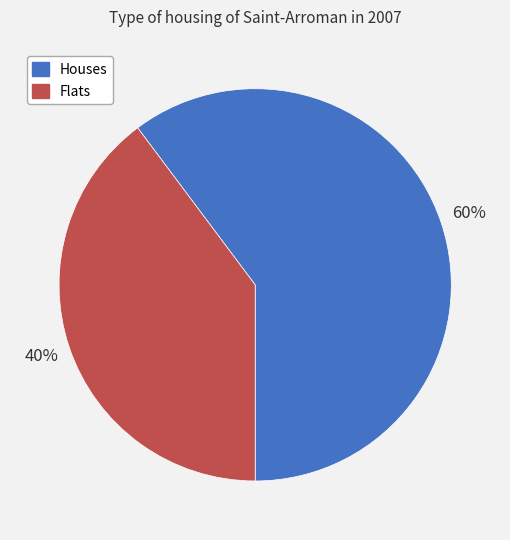

To the nearest percent, what is the difference between the largest and smallest slice percentages?

20%